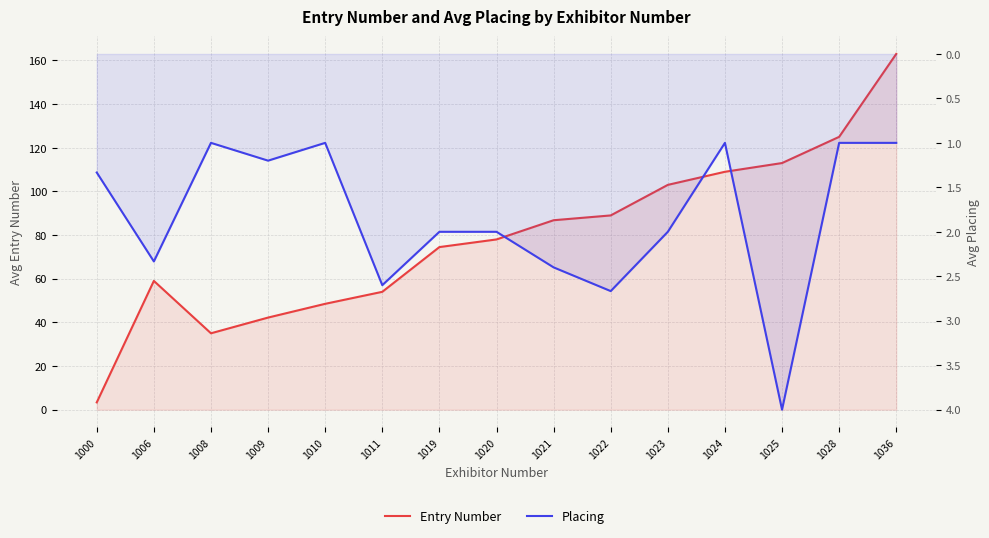

How many lines are shown in the chart?

2